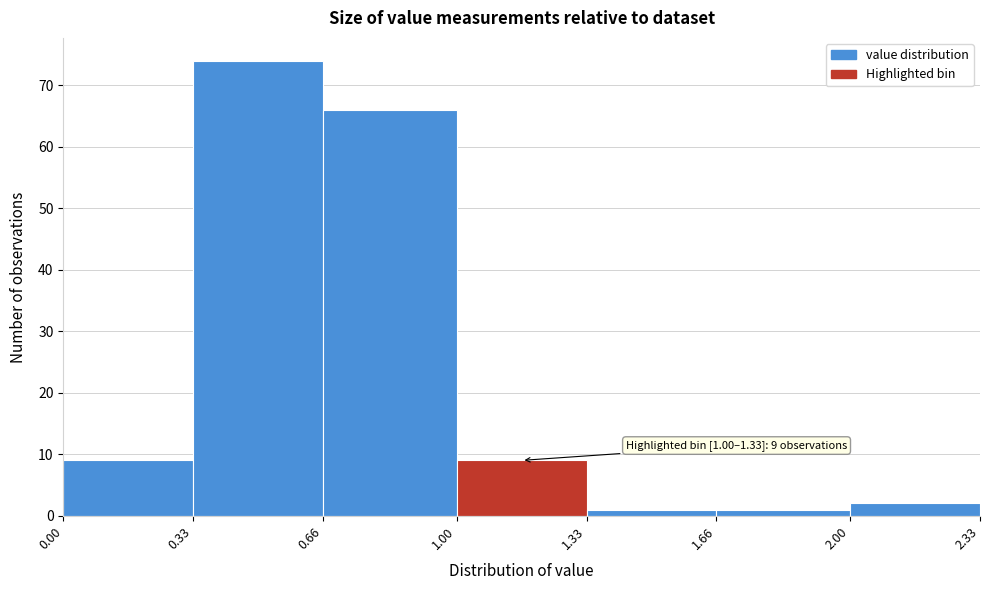

Which range on the x-axis has the tallest bar?

0.33 to 0.66